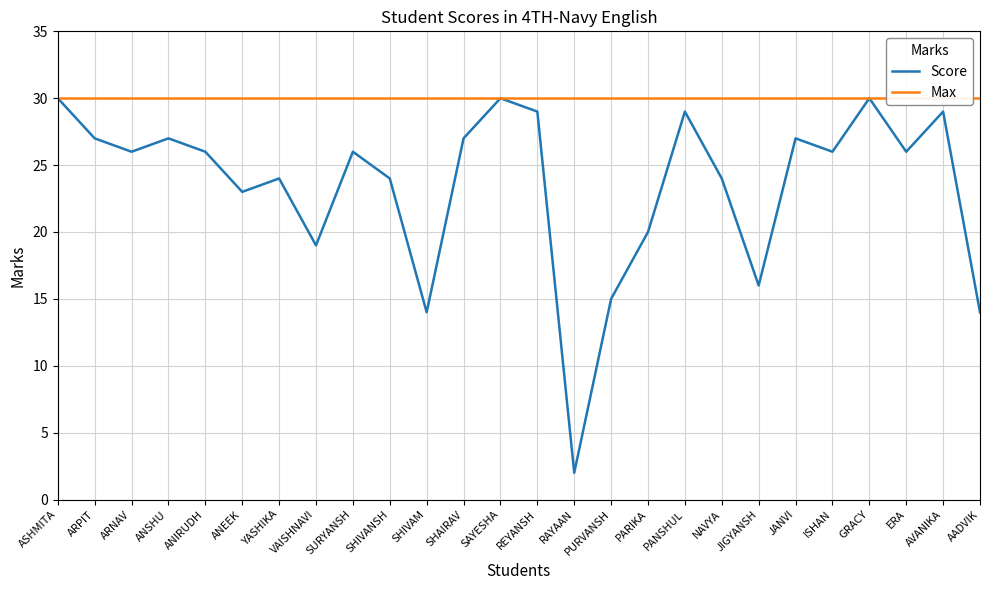

Which has a higher value, PURVANSH or ARPIT?

ARPIT